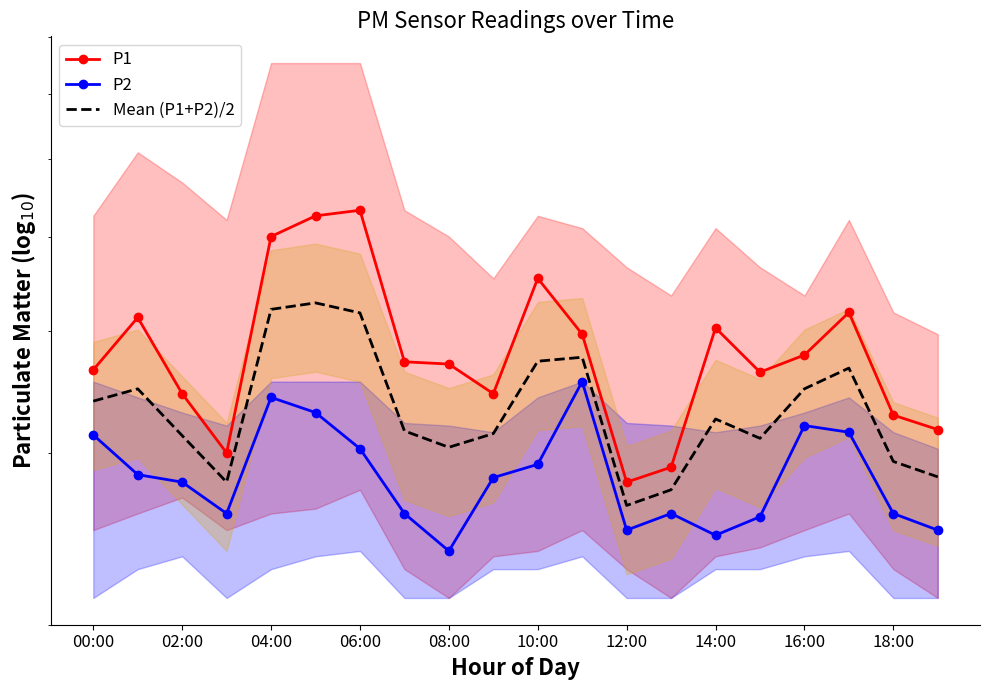

True or false: Mean (P1+P2)/2 and P2 cross at least once.

False